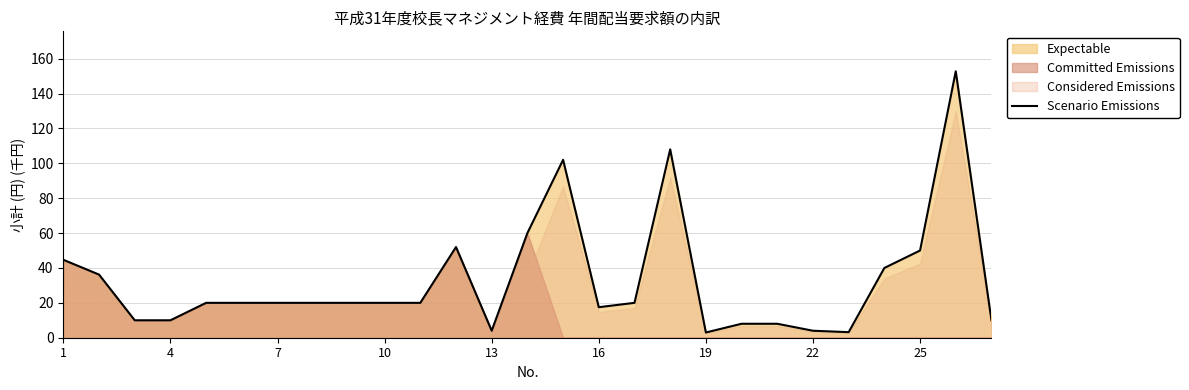

How many interior local valleys (lower than both neighbors) does the data have?

4